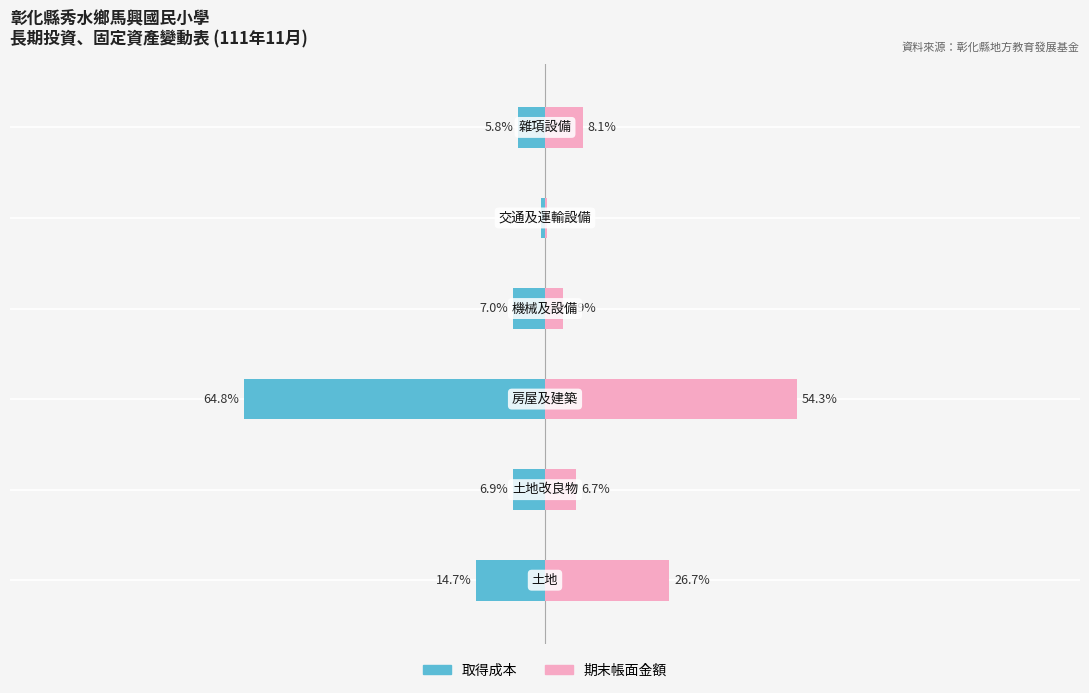

What is the total value across all series at 3?

-3.1